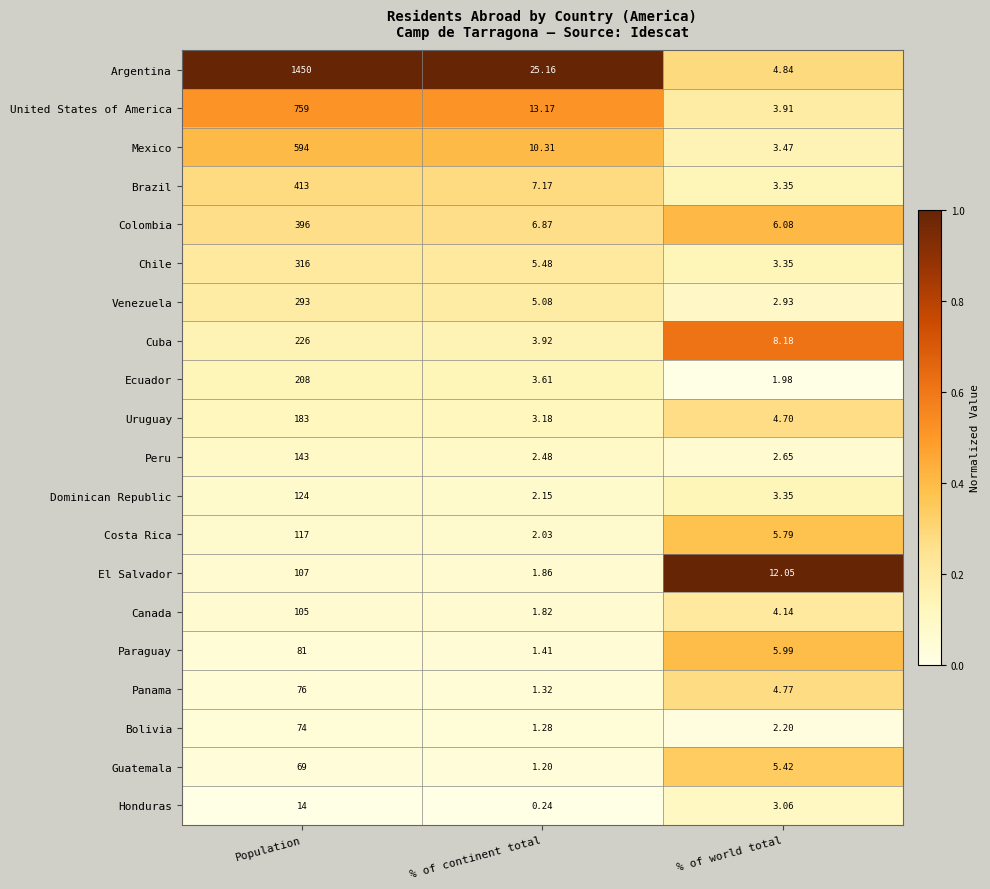

At which label does El Salvador reach its minimum?

% of continent total